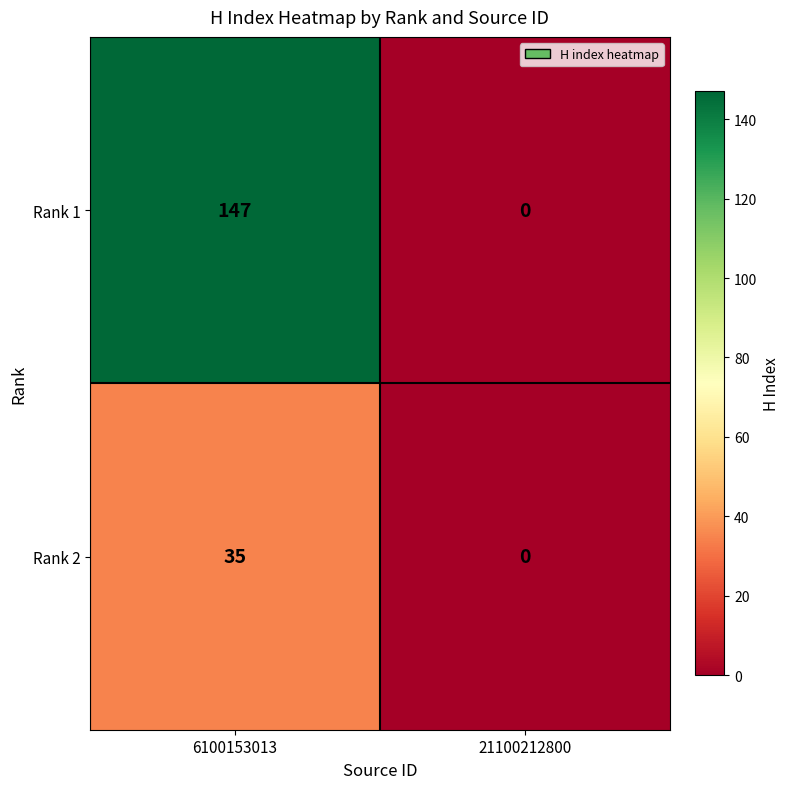

What is the difference between the Rank 1 values at 21100212800 and 6100153013?

147